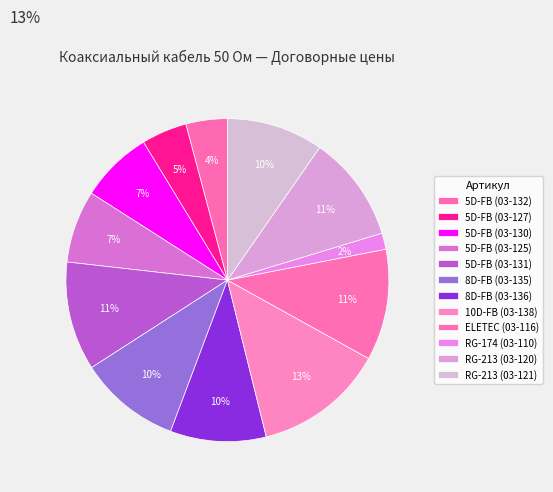

How many slices are in this pie chart?

12